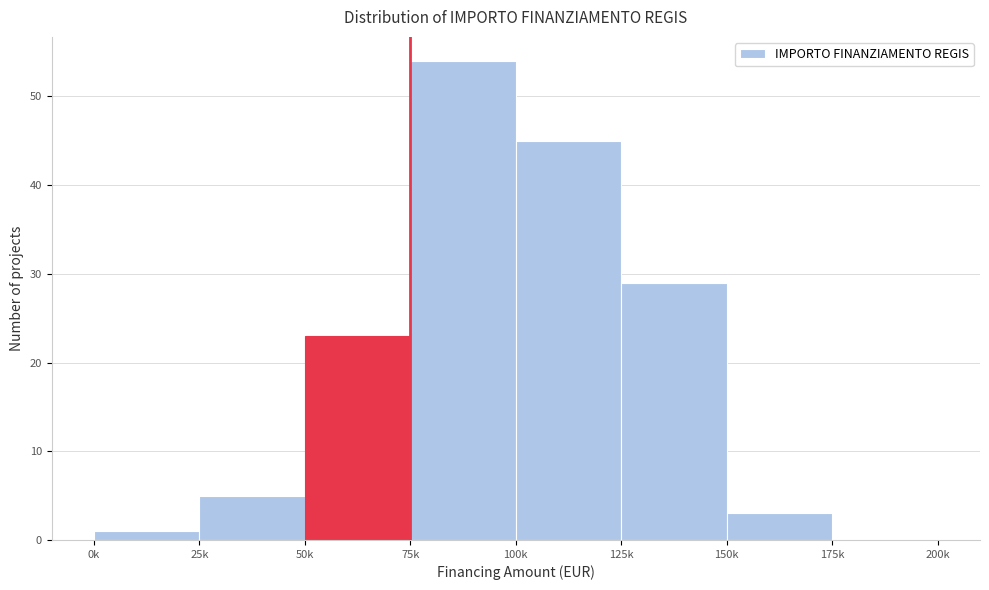

Reading left to right, list all the values displayed in this chart.

0k=1	25k=5	50k=23	75k=54	100k=45	125k=29	150k=3	175k=0